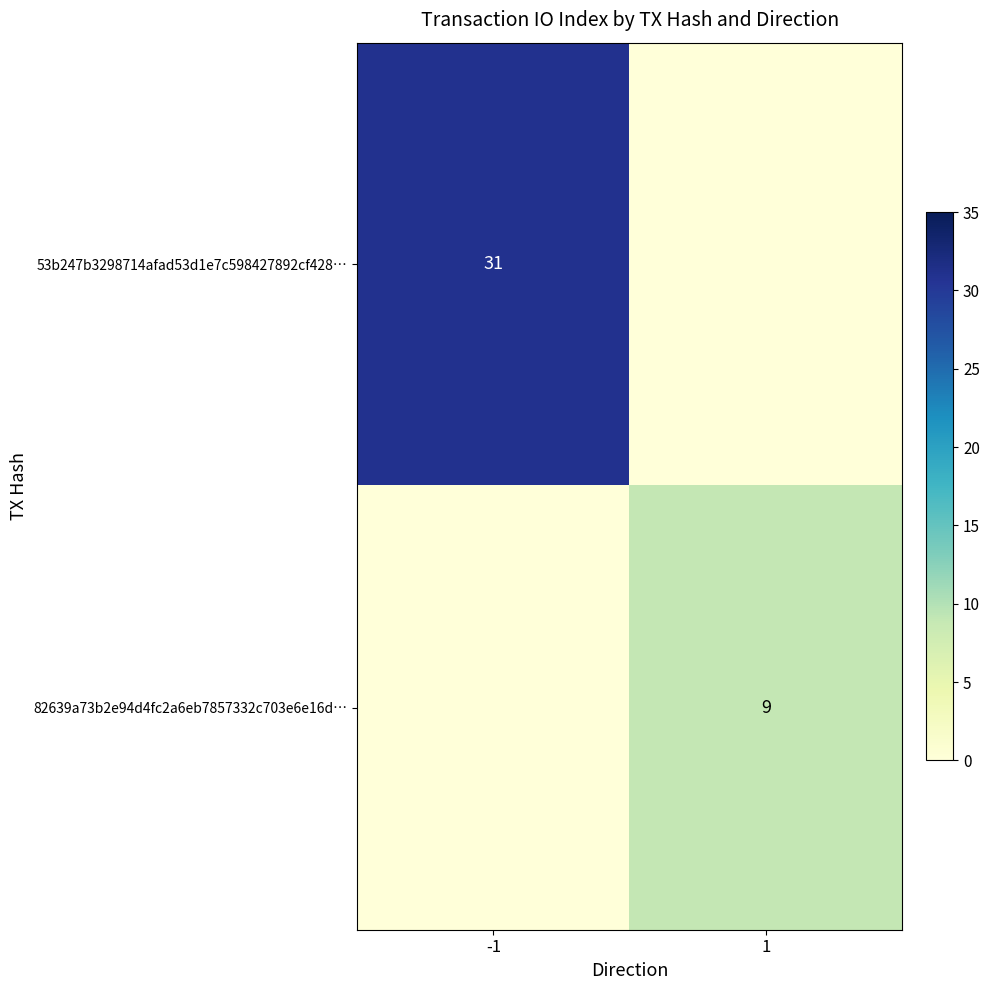

The 53b247b3298714afad53d1e7c598427892cf428… series shows 13 at -1. True or false?

False